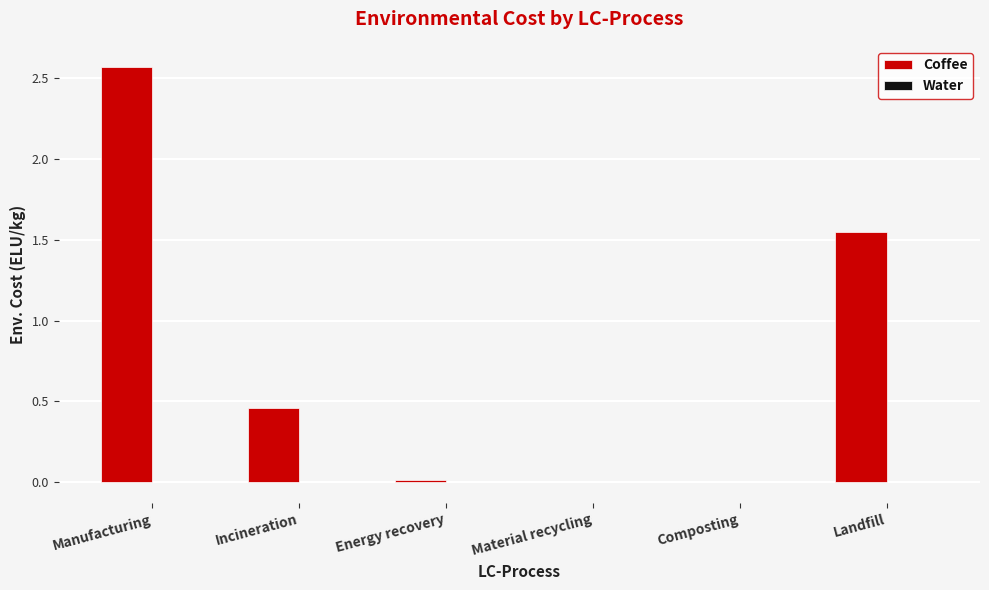

True or false: Coffee has a value of 0.8 at Incineration.

False